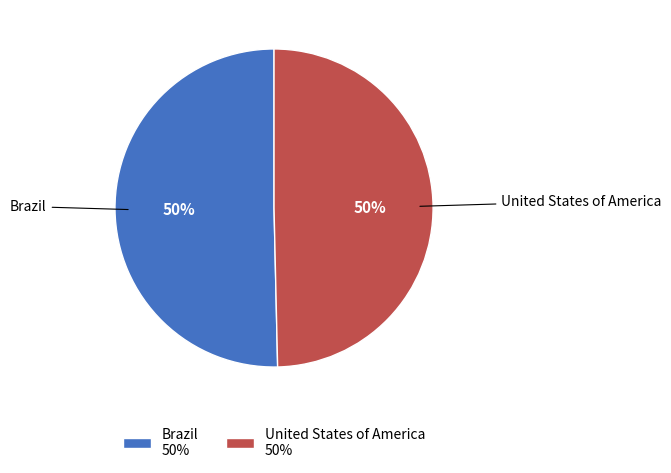

What percentage is the Brazil slice, to the nearest percent?

50%